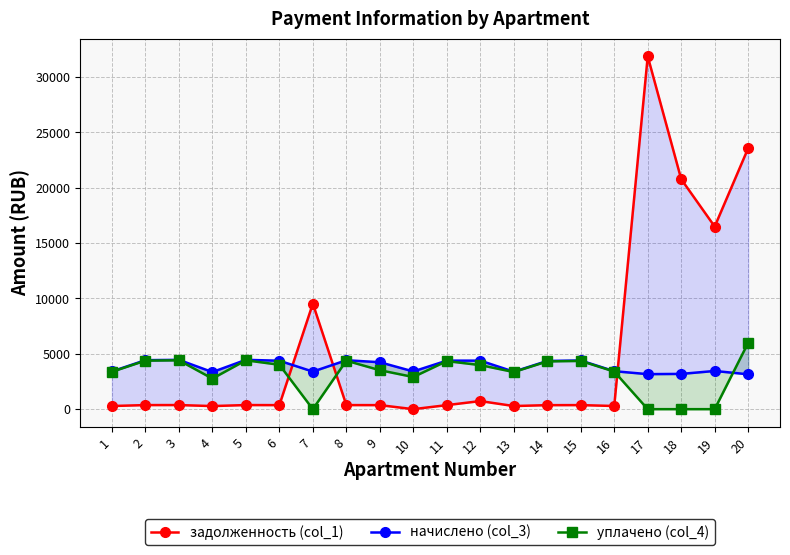

What is the total value across all series at 5?

9241.8